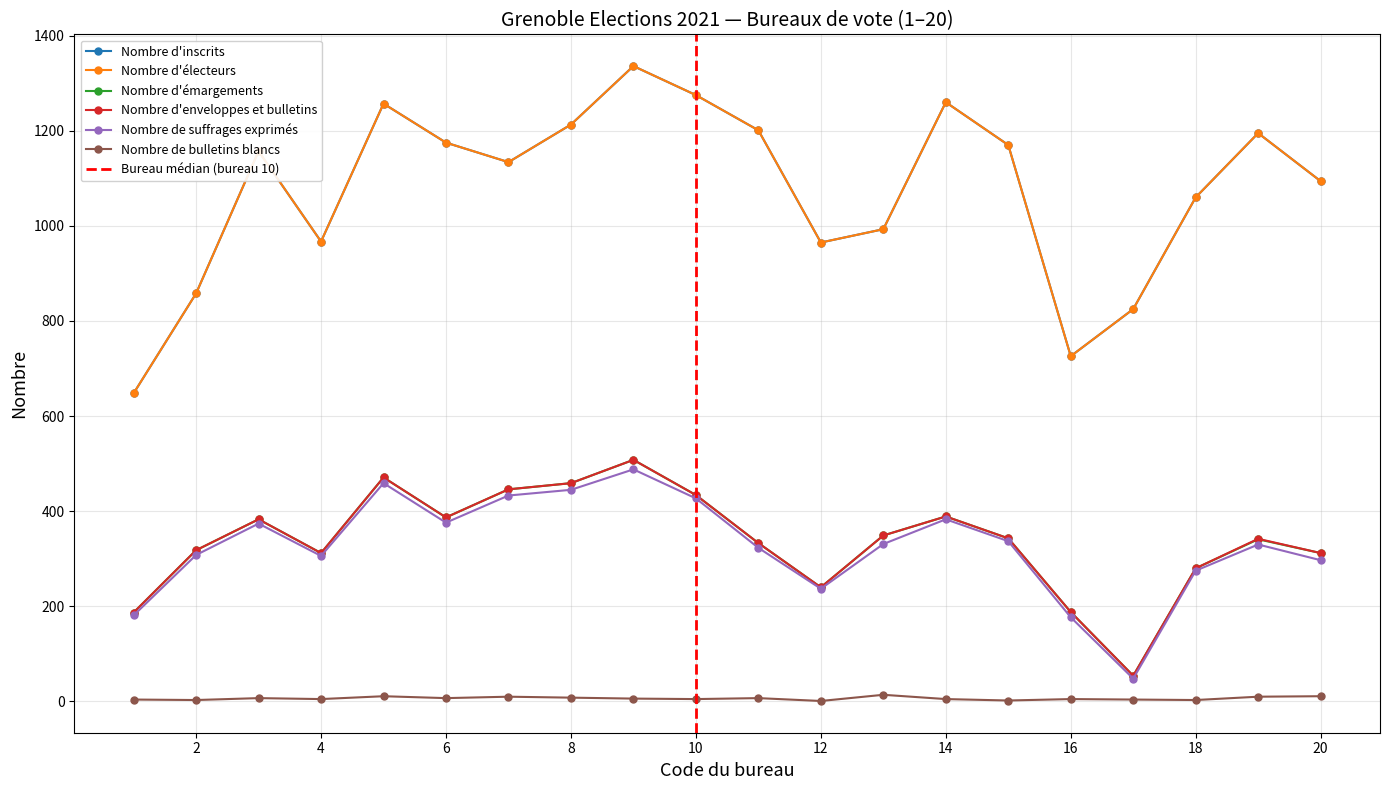

Which series has the widest spread of values?

Nombre d'inscrits